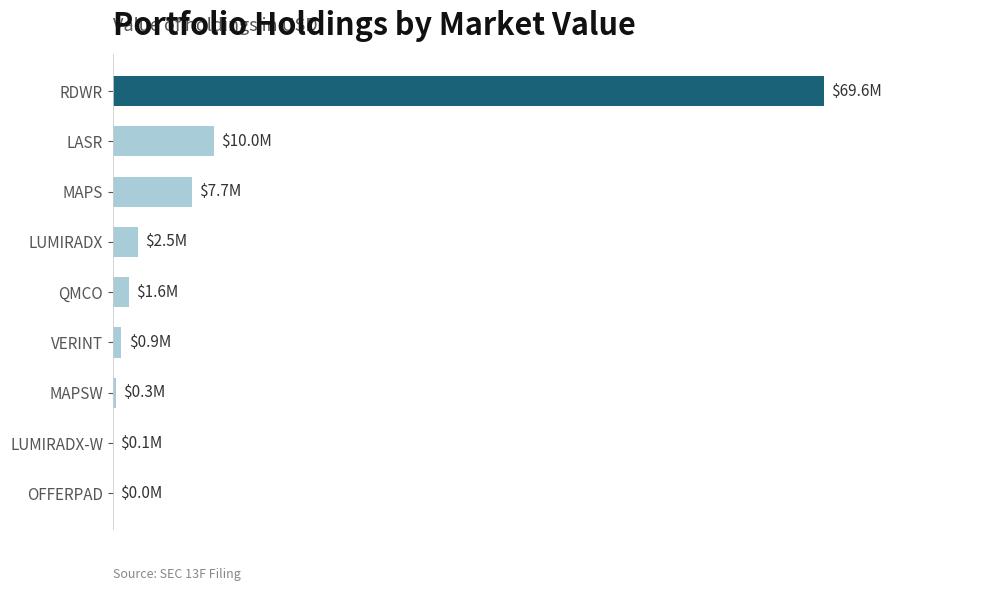

Are the bars horizontal?

Yes